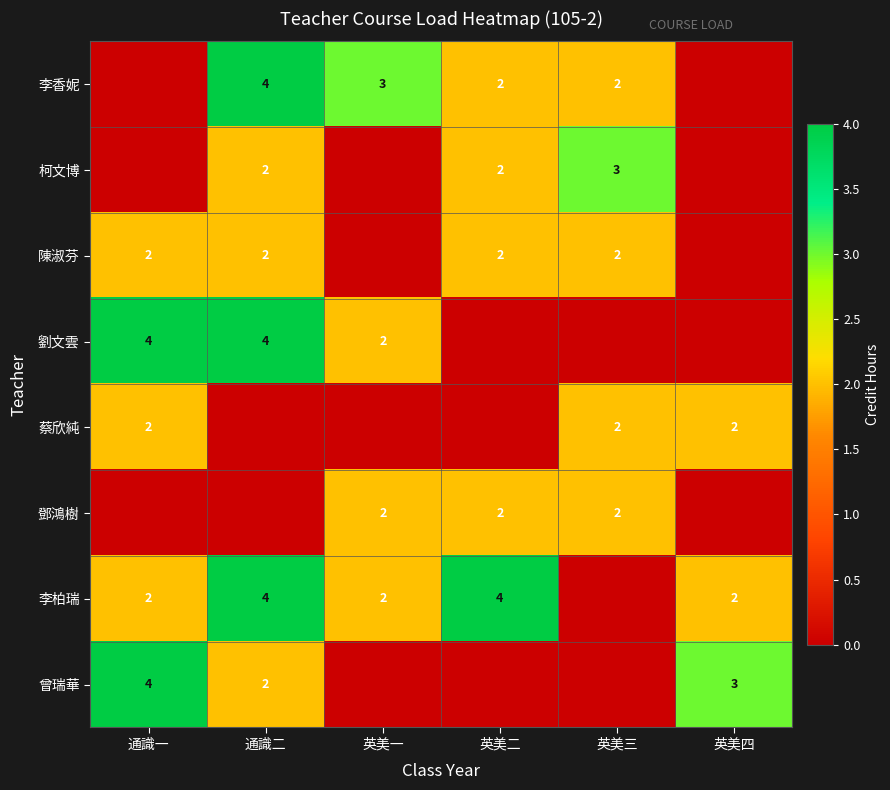

What is the sum of the 曾瑞華 values at 通識一 and 通識二?

6